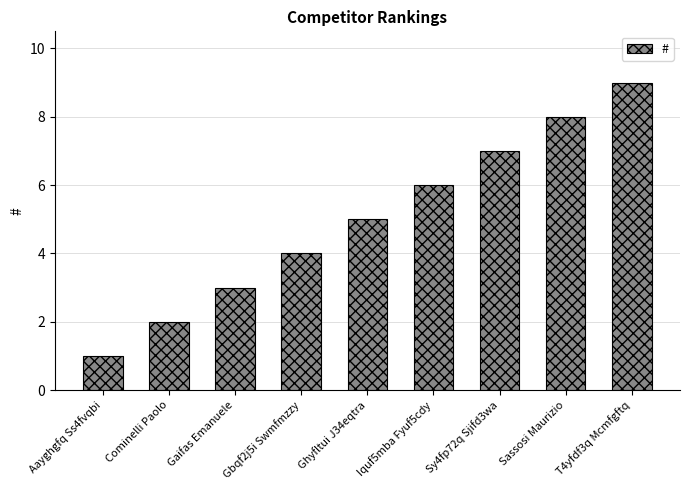

How many distinct data groups are displayed?

1